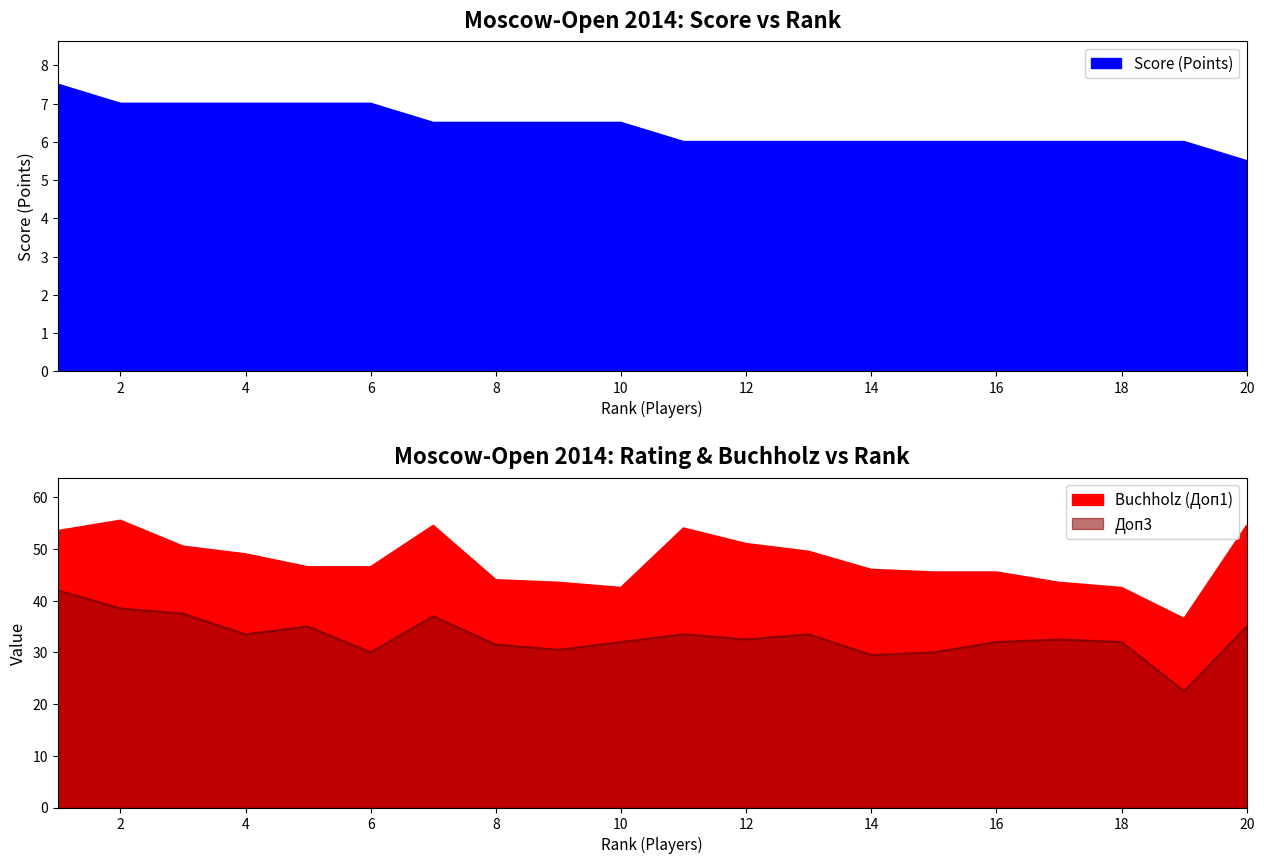

What is the difference between the maximum and second lowest values in the Score (Points) series?

1.5